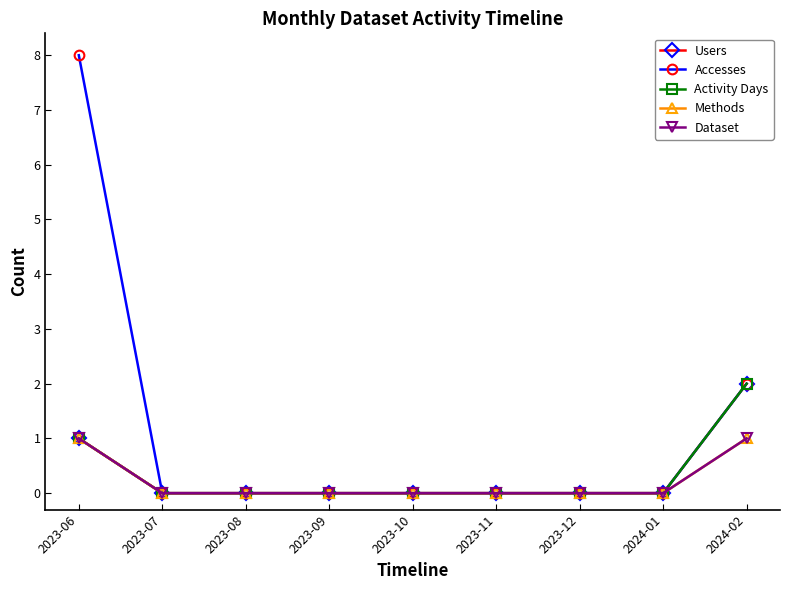

True or false: Accesses has more than 2 interior local peaks.

False